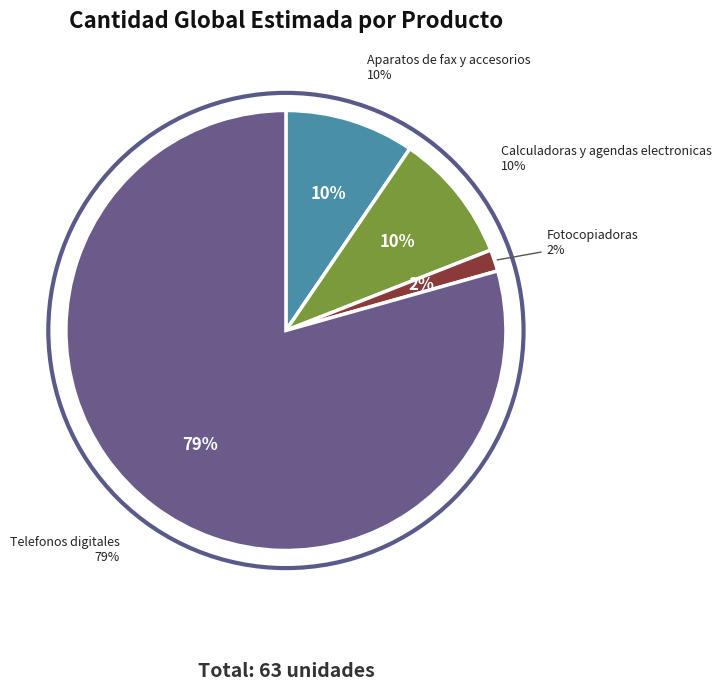

What is the largest slice in the pie chart?

Telefonos digitales